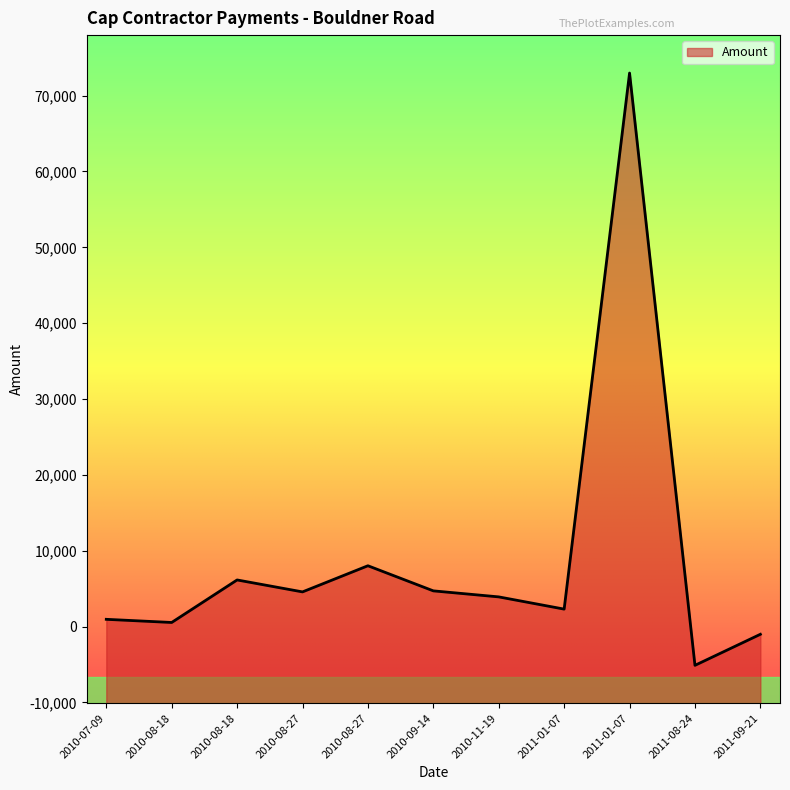

Rank the categories by value from highest to lowest.

2011-01-07, 2010-08-27, 2010-08-18, 2010-09-14, 2010-08-27, 2010-11-19, 2011-01-07, 2010-07-09, 2010-08-18, 2011-09-21, 2011-08-24